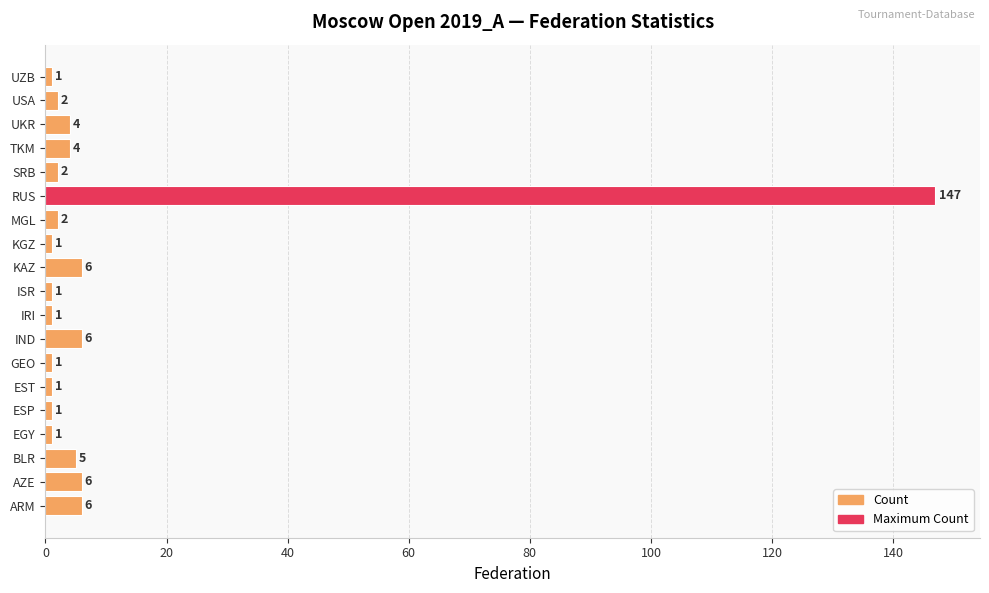

The value at ESP is 1. True or false?

True